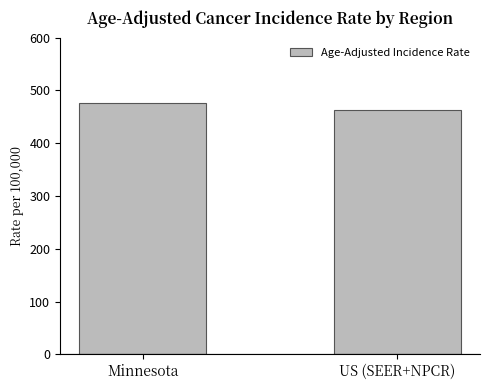

The chart shows a value of 680.5 at US (SEER+NPCR). True or false?

False